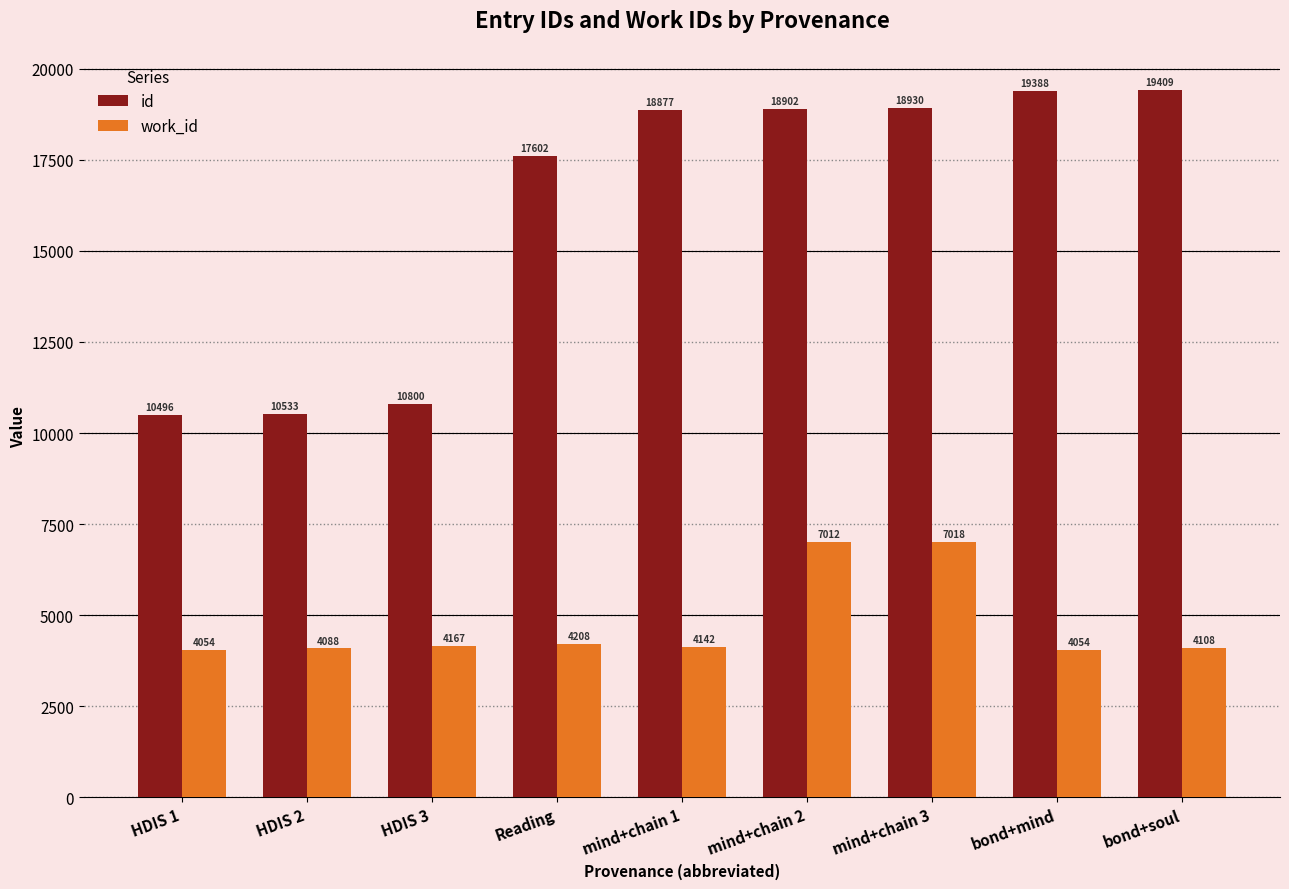

How many distinct data groups are displayed?

2